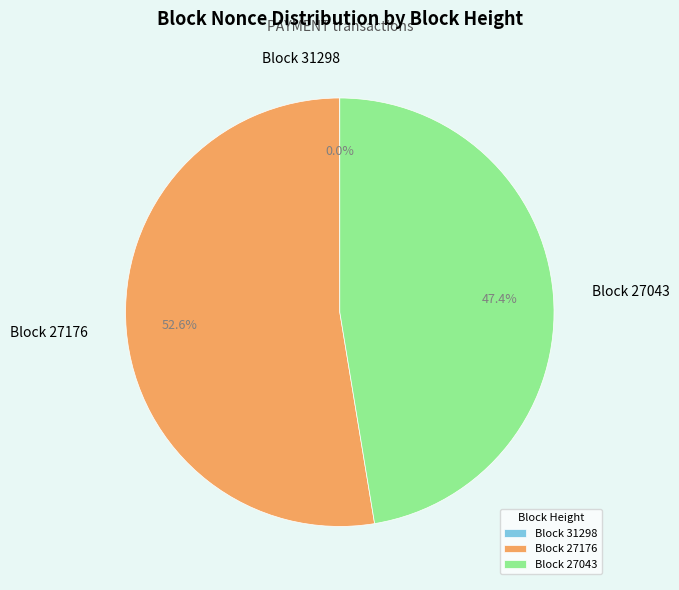

Which slice is the largest?

Block 27176